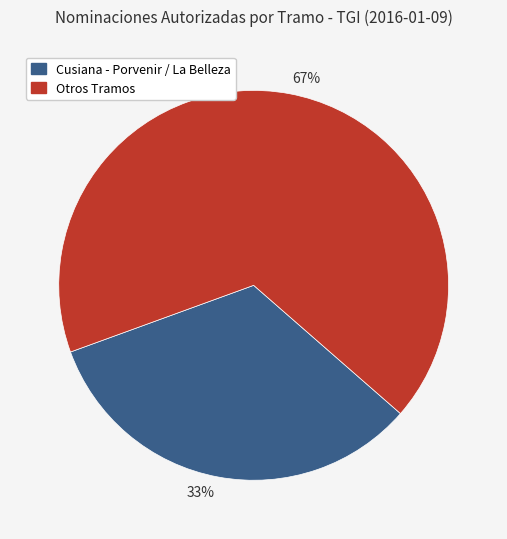

To the nearest percent, what is the difference between the largest and smallest slice percentages?

34%